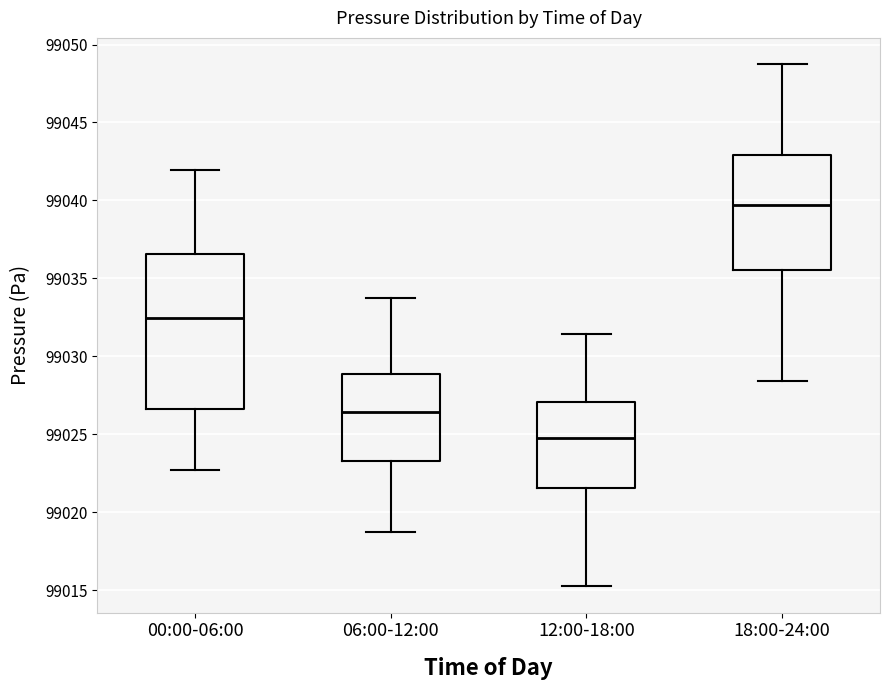

Reading left to right, read every box against the y-axis: the position of its median line, the range the box covers, and the ends of its whiskers. The values are not printed on the chart, so give them approximately, as read against the axis.

00:00-06:00: median 99032.5, box 99026.5 to 99036.5, whiskers 99022.5 to 99042.0
06:00-12:00: median 99026.5, box 99023.5 to 99029.0, whiskers 99019.0 to 99034.0
12:00-18:00: median 99025.0, box 99021.5 to 99027.0, whiskers 99015.5 to 99031.5
18:00-24:00: median 99039.5, box 99035.5 to 99043.0, whiskers 99028.5 to 99049.0